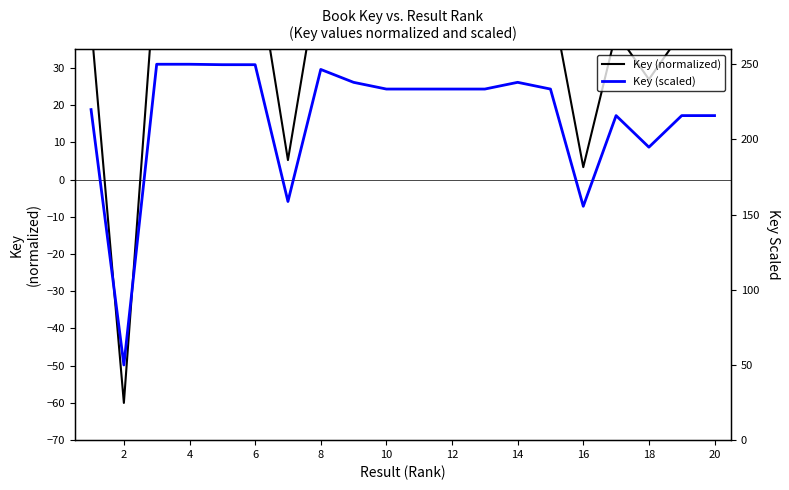

What are all the series names shown in the legend?

Key (normalized), Key (scaled)